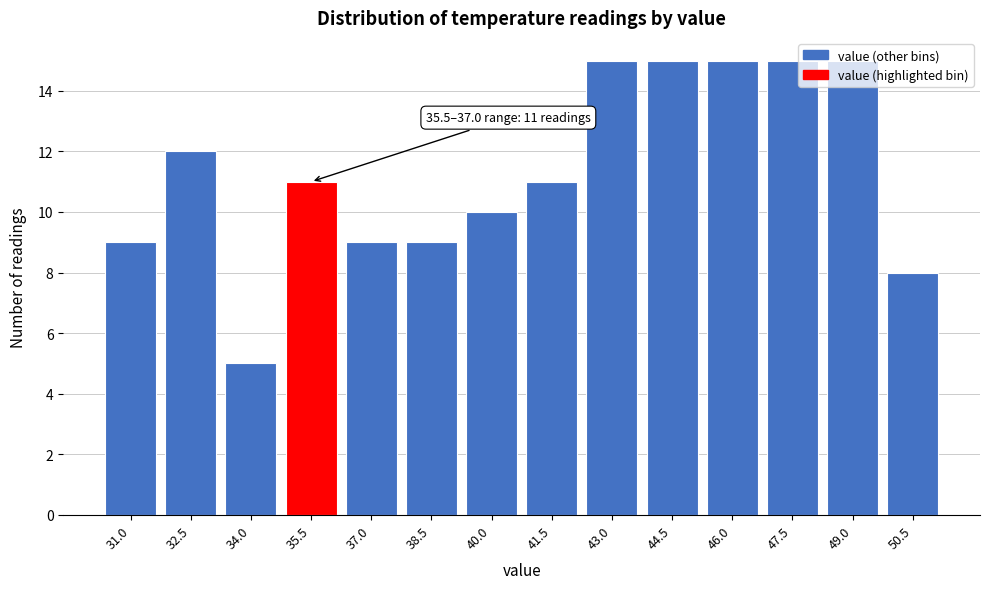

What is the change in value from 41.5 to 43.0?

+4